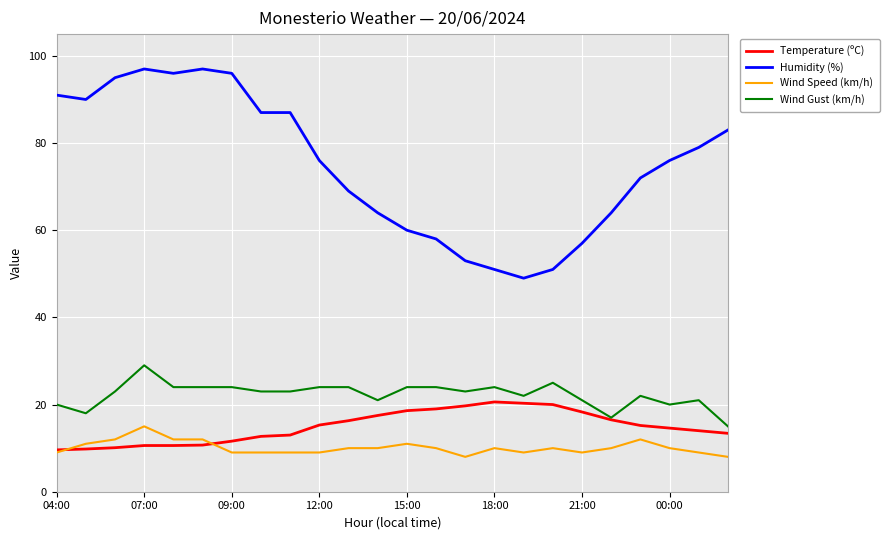

Which series has the largest range (max minus min)?

Humidity (%)